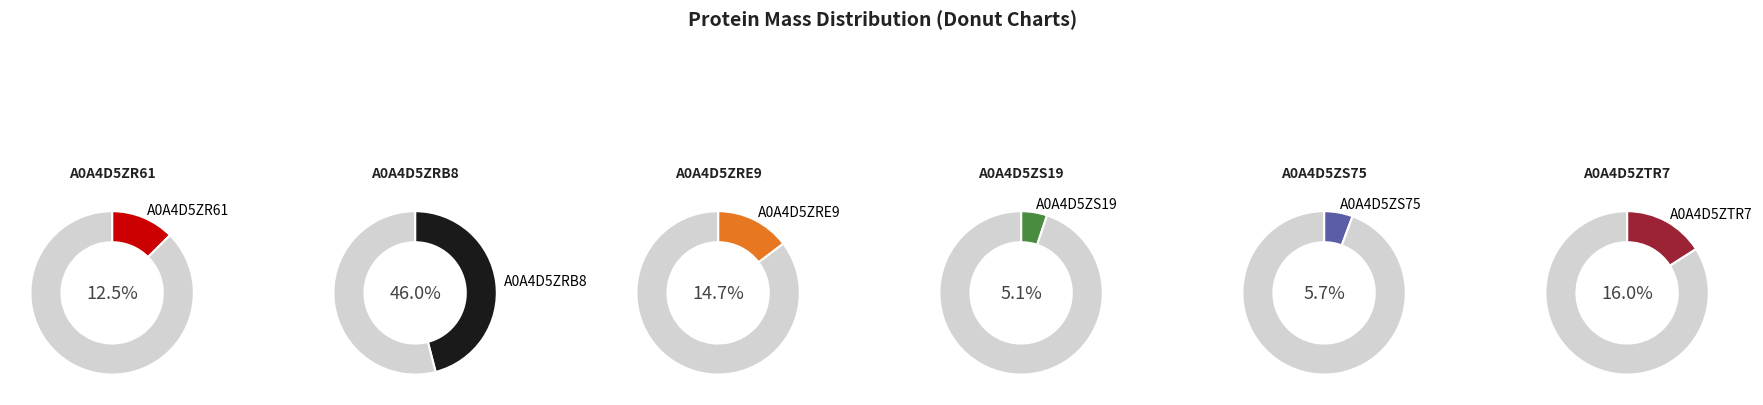

Rank the categories by value from lowest to highest.

tr|A0A4D5ZS19, tr|A0A4D5ZS75, tr|A0A4D5ZR61, tr|A0A4D5ZRE9, tr|A0A4D5ZTR7, tr|A0A4D5ZRB8